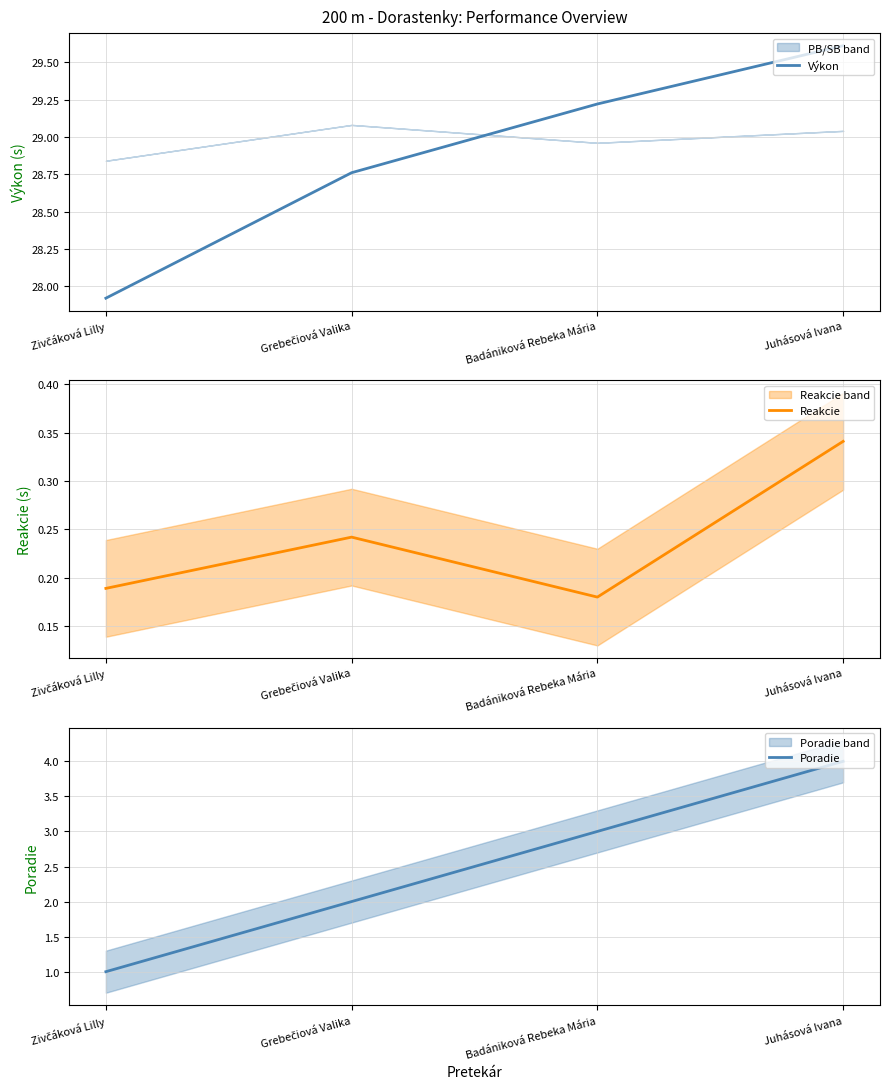

At which label does Poradie reach its peak?

Juhásová Ivana